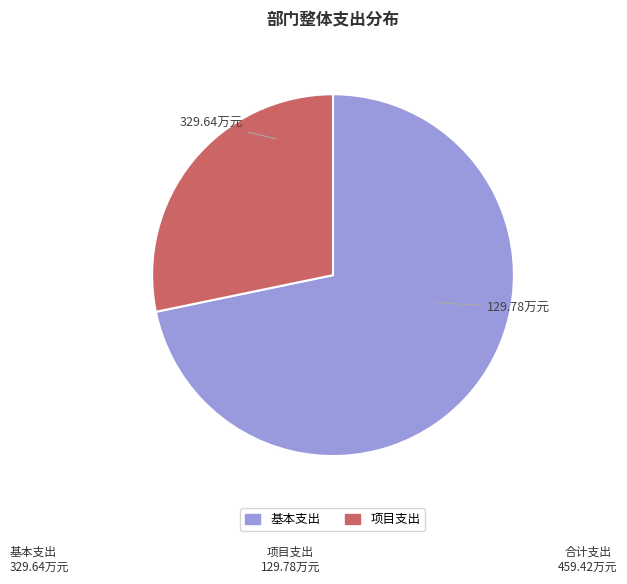

What is the largest slice in the pie chart?

基本支出